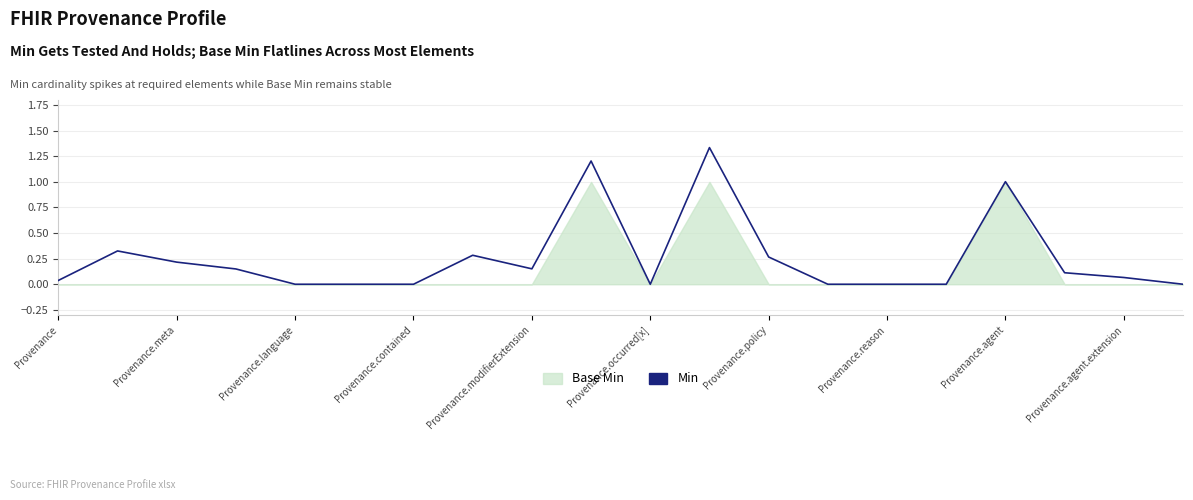

What is the difference between the maximum and minimum values?

1.3